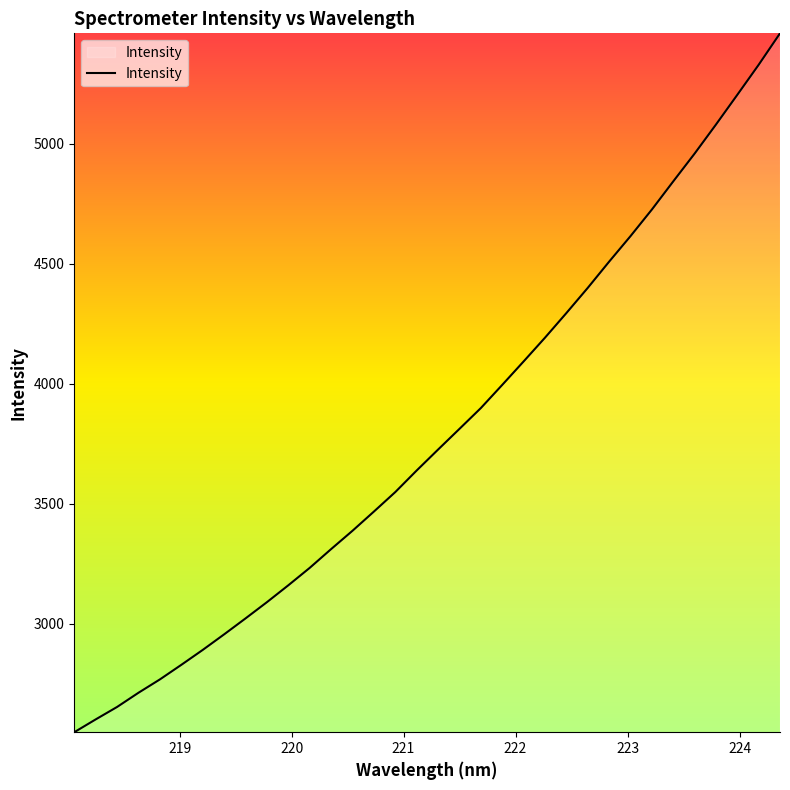

What is the minimum value shown in the chart?

2547.1